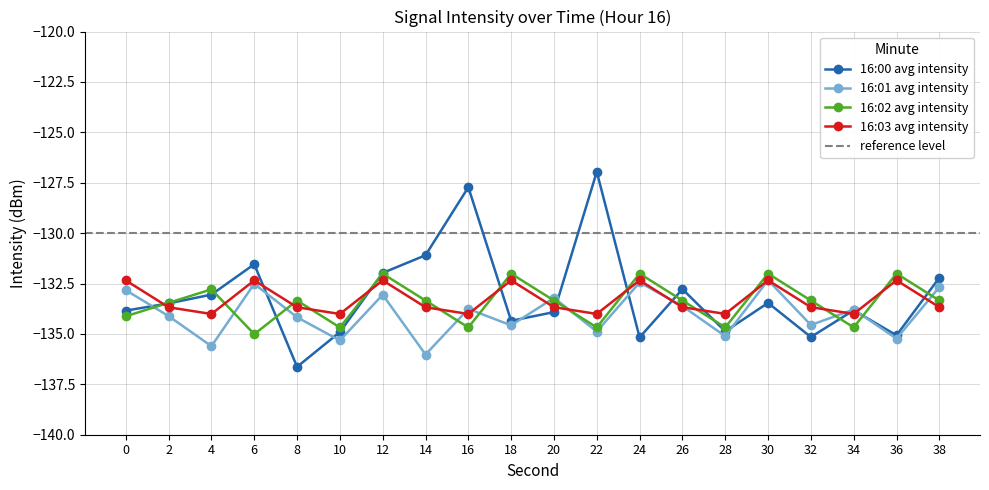

Is it true that 16:02 avg intensity equals -218.8 at 12?

False